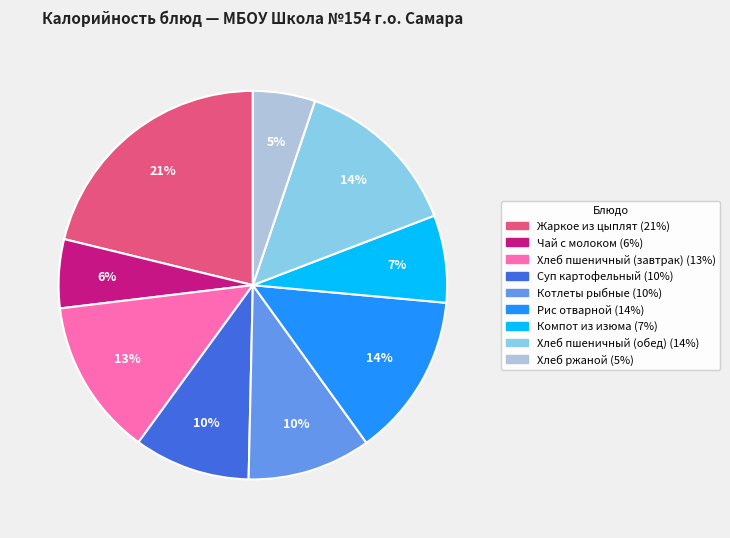

Which category has the smallest portion of the pie?

Хлеб ржаной